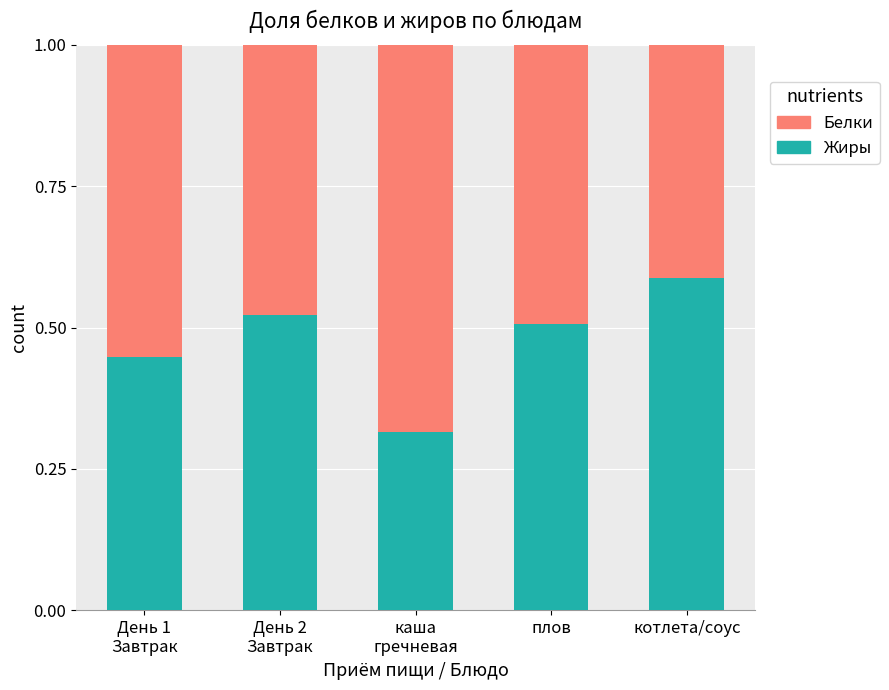

What are all the series names shown in the legend?

Белки, Жиры